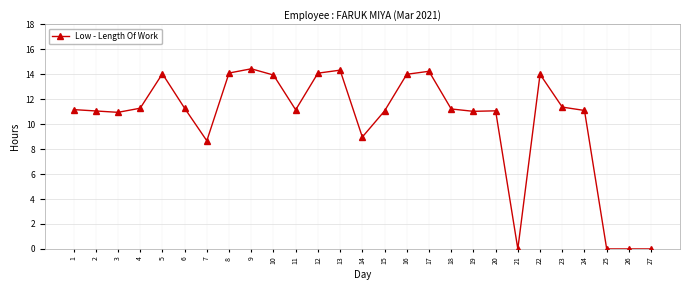

What is the difference between the second highest and minimum values?

14.3